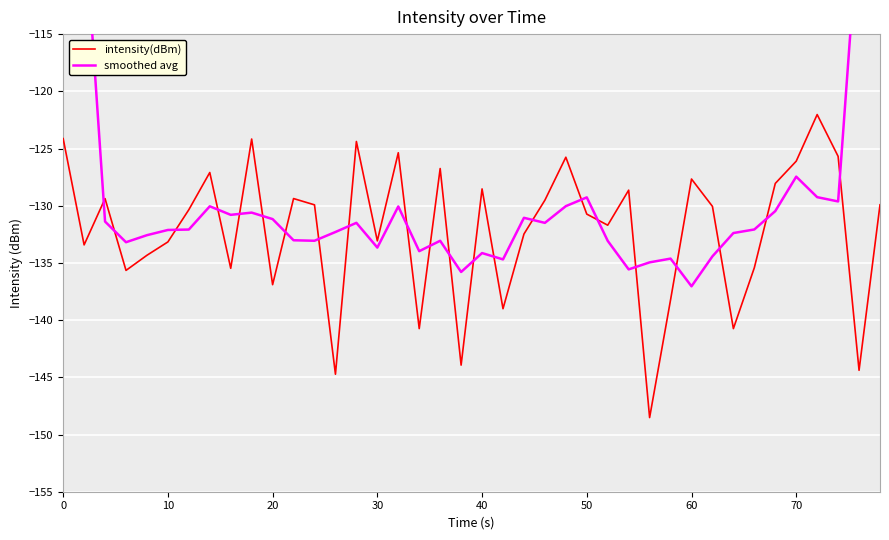

True or false: intensity(dBm) has a value of -25.8 at 40.

False